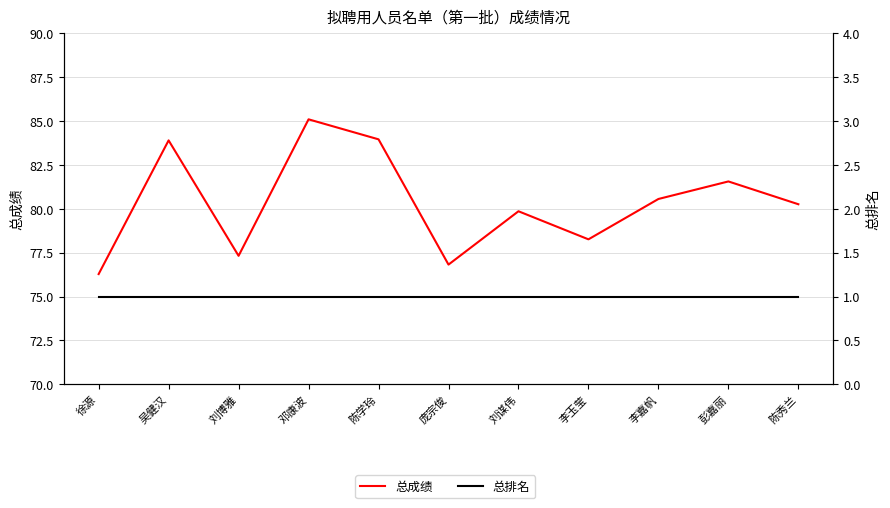

What are all the series names shown in the legend?

总成绩, 总排名